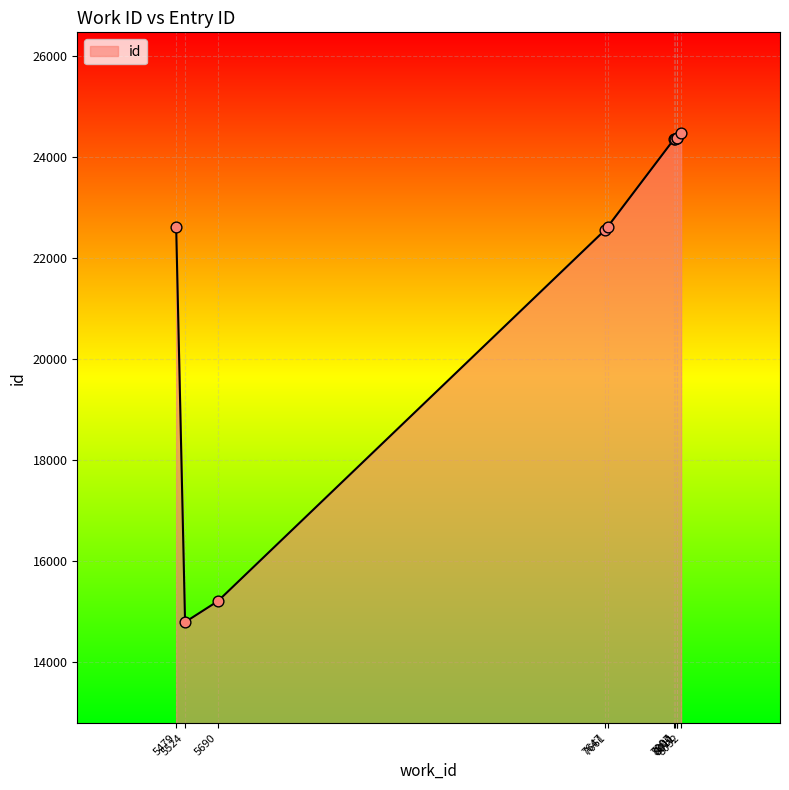

What is the change in value from 7647 to 8011?

+1820